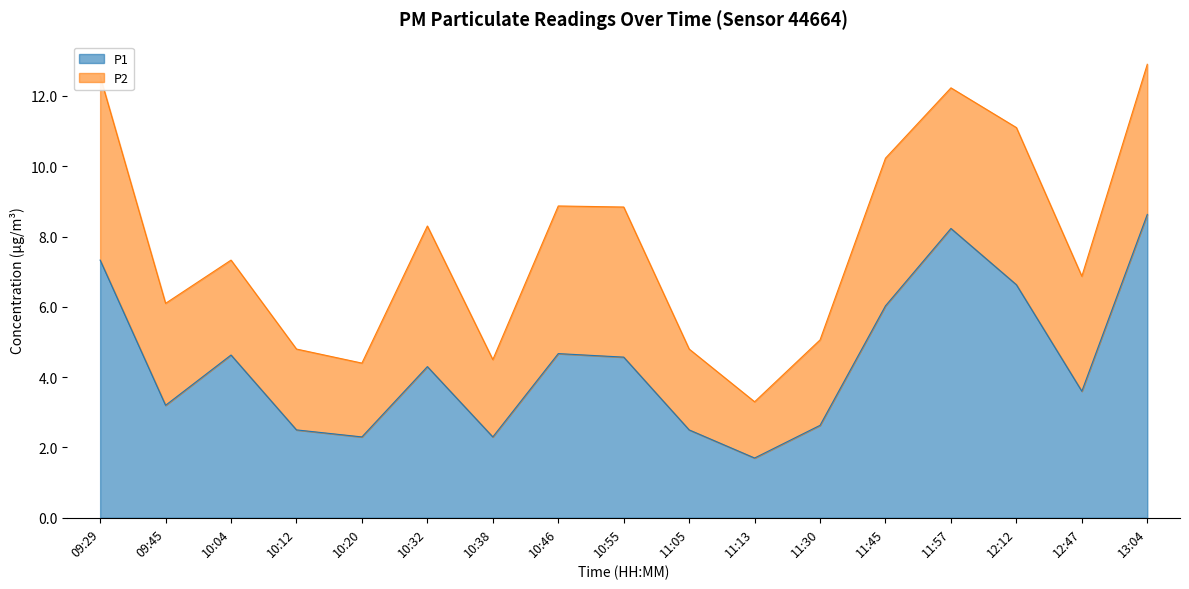

The P1 series shows 4.3 at 10:32. True or false?

True